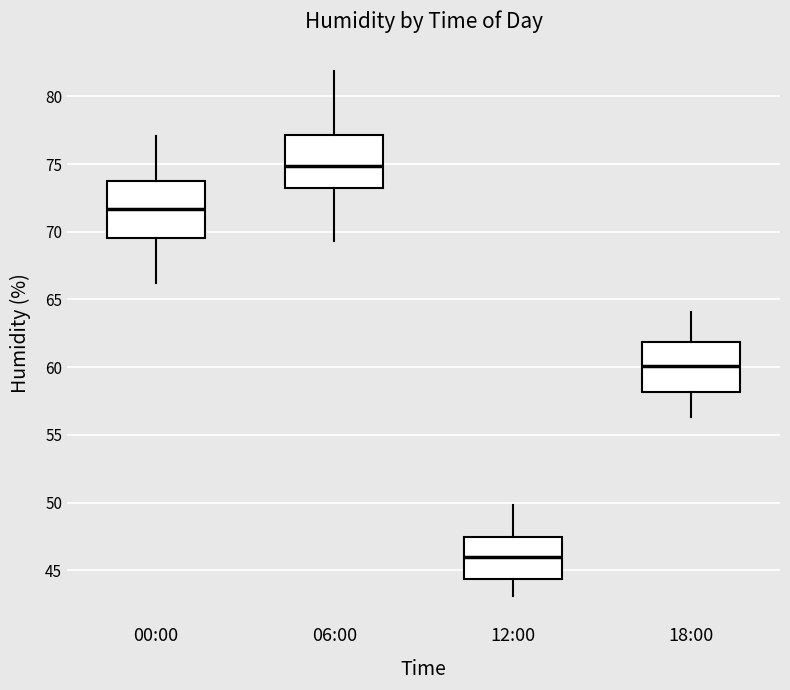

Reading left to right, read every box against the y-axis: the position of its median line, the range the box covers, and the ends of its whiskers. The values are not printed on the chart, so give them approximately, as read against the axis.

00:00: median 71.5, box 69.5 to 73.5, whiskers 66.0 to 77.0
06:00: median 75.0, box 73.5 to 77.0, whiskers 69.5 to 82.0
12:00: median 46.0, box 44.5 to 47.5, whiskers 43.0 to 50.0
18:00: median 60.0, box 58.0 to 62.0, whiskers 56.5 to 64.0